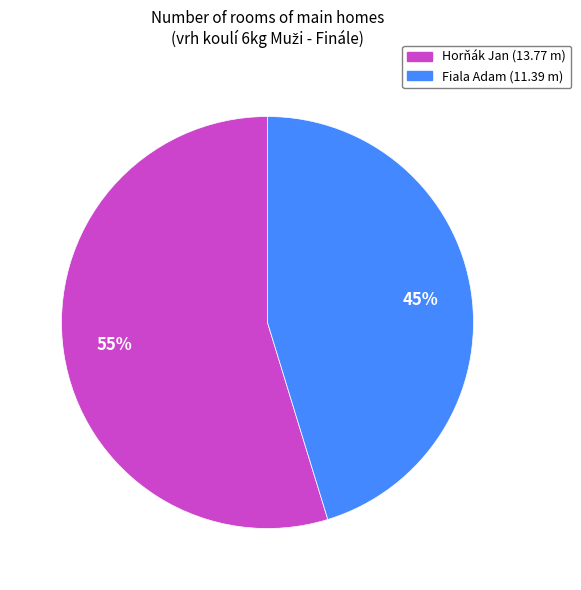

True or false: Horňák Jan accounts for 40% of the total.

False